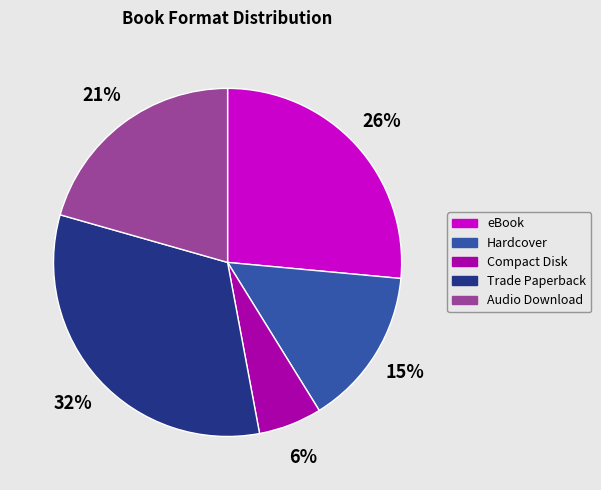

Which slice is the smallest?

Compact Disk